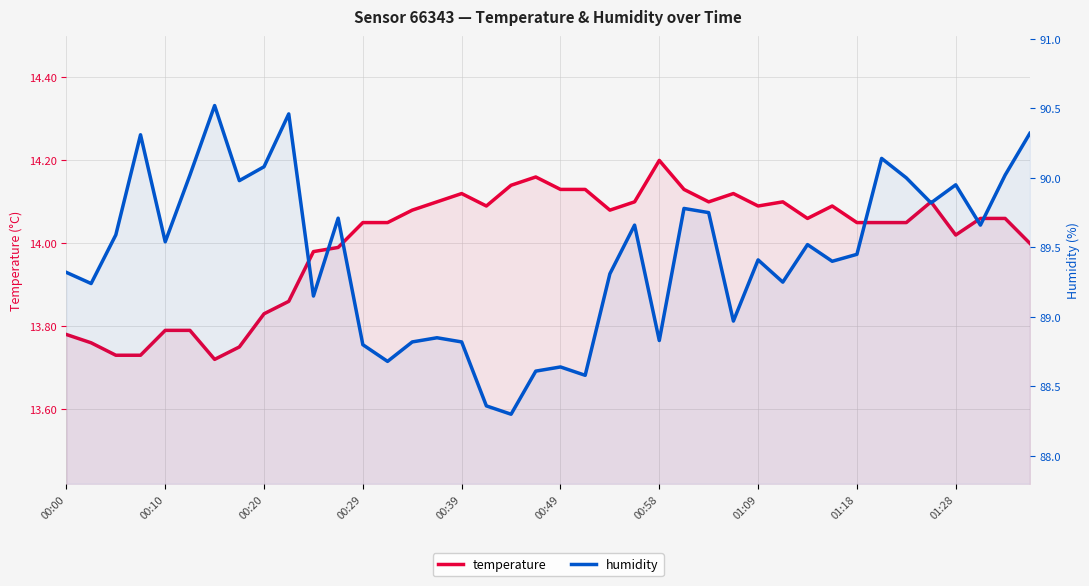

True or false: humidity and temperature cross at least once.

False